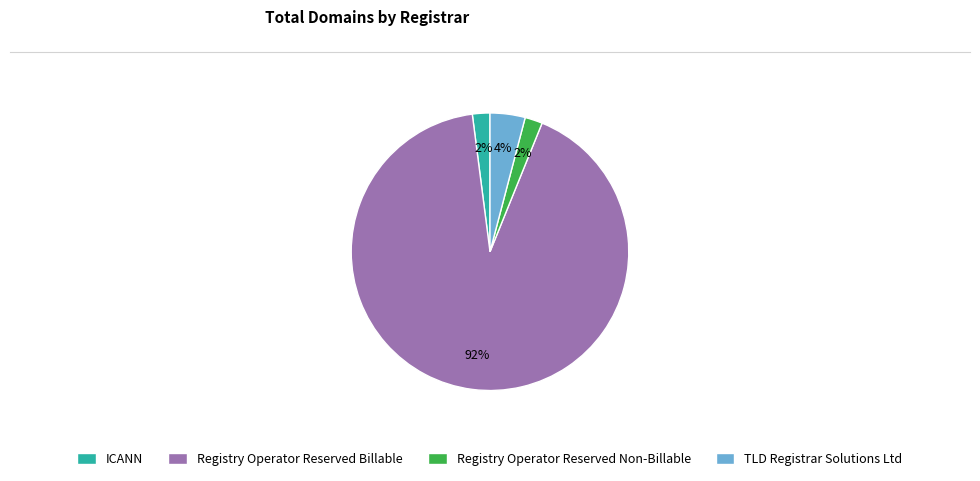

Do Registry Operator Reserved Non-Billable and TLD Registrar Solutions Ltd together represent more than half of the pie?

No